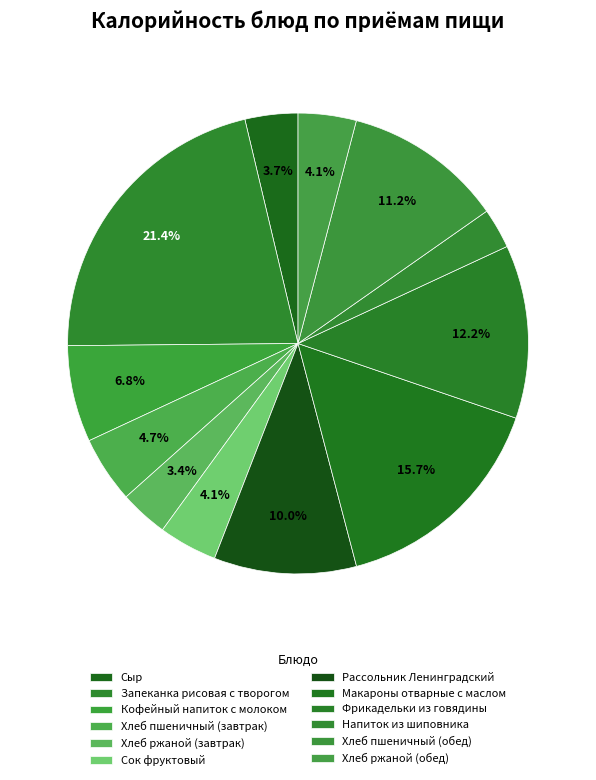

To the nearest percent, what portion does Сок фруктовый represent?

4%